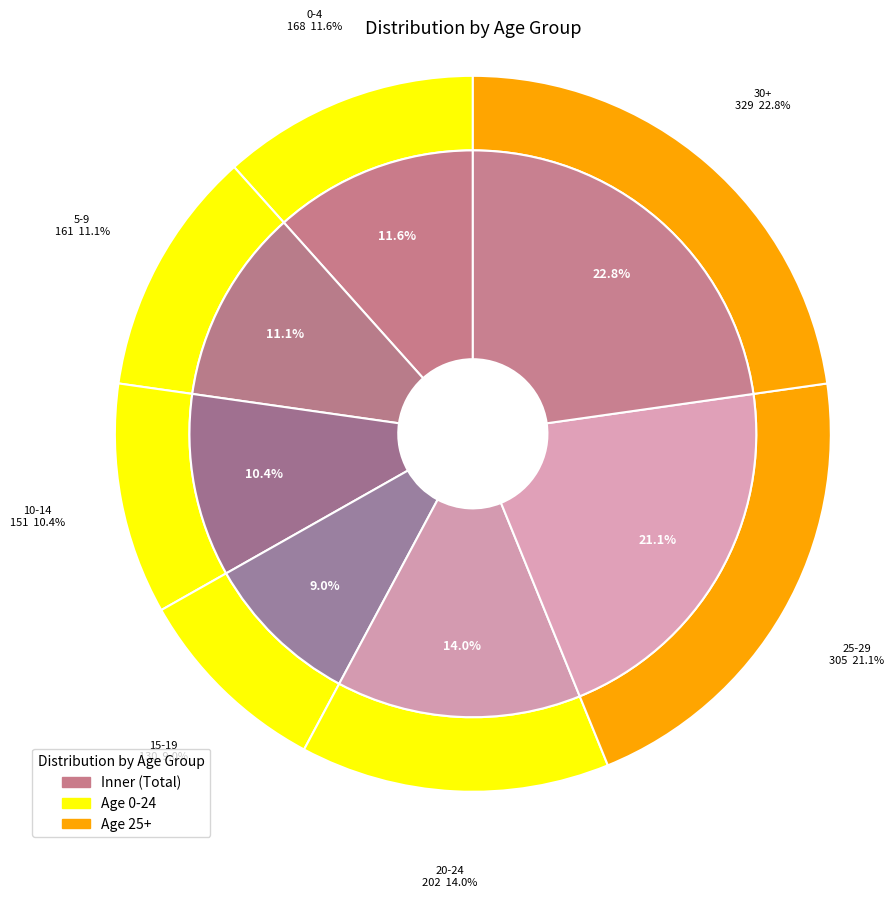

What is the total percentage of 10-14 and 15-19?

19.4%